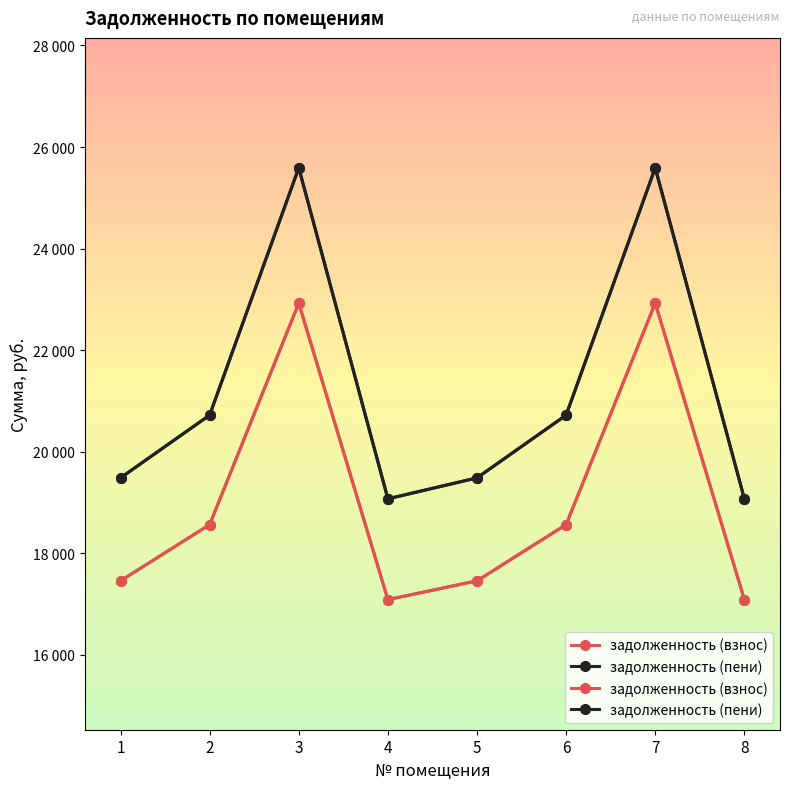

Rank the series by their maximum value, from lowest to highest.

задолженность (взнос), задолженность (пени)